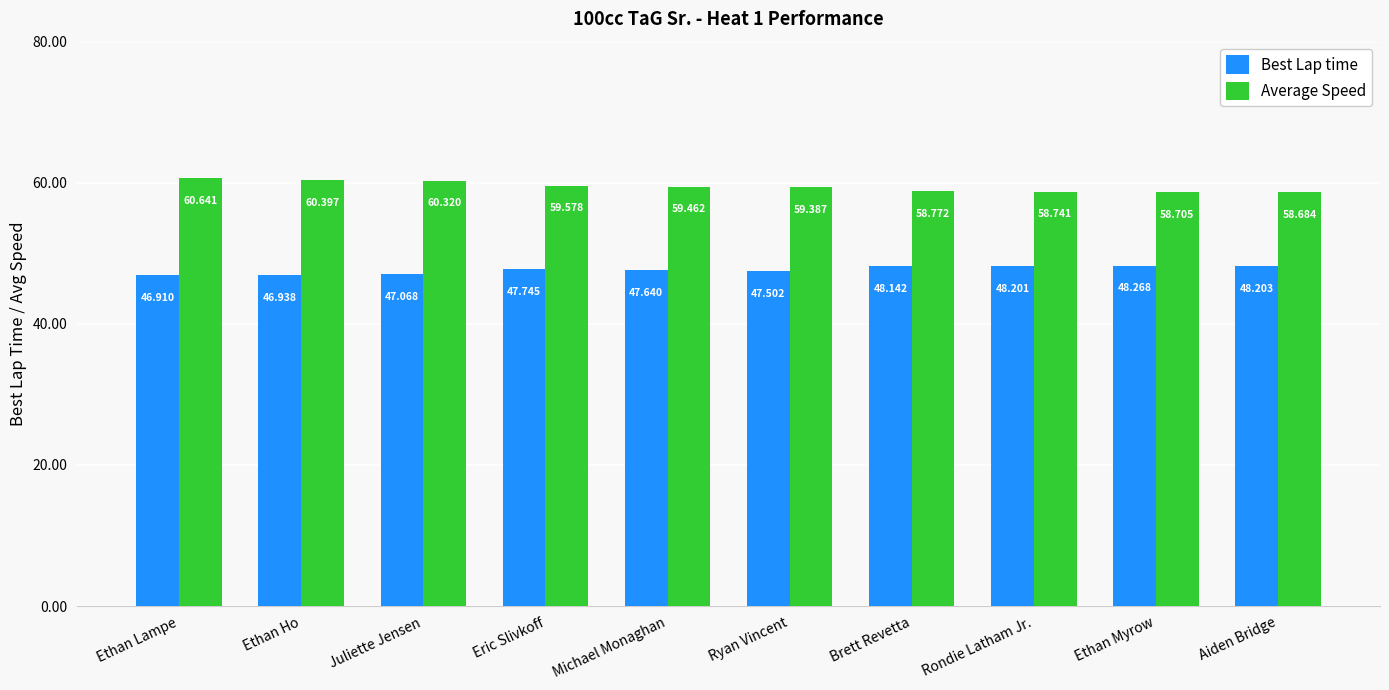

What are all the series names shown in the legend?

Best Lap time, Average Speed